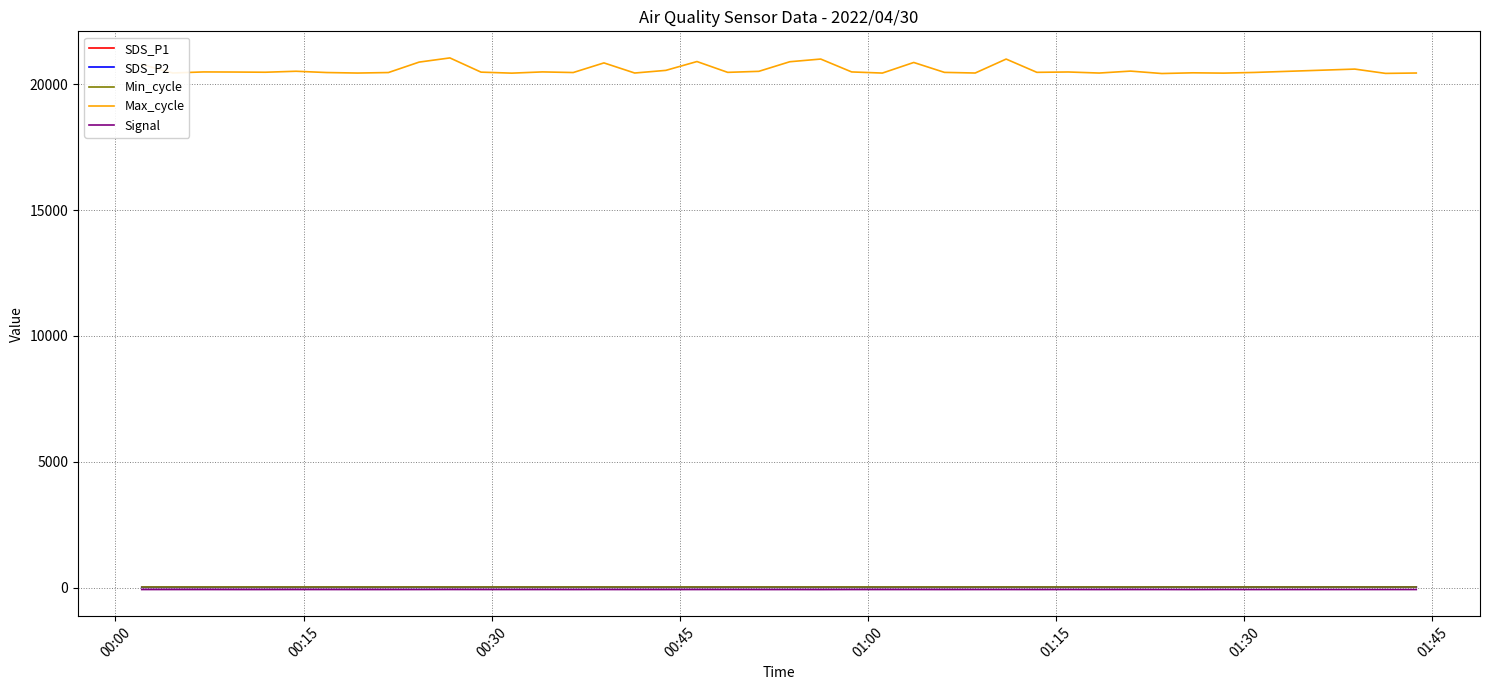

Which series has the largest range (max minus min)?

Max_cycle